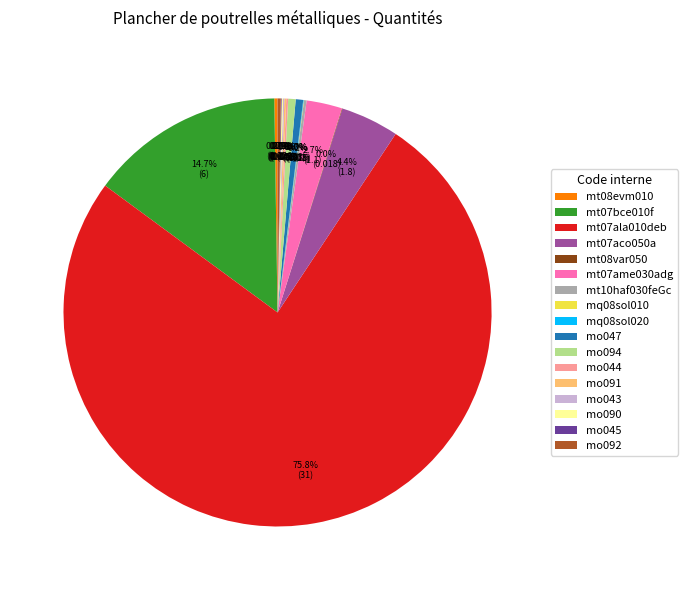

What portion of the pie excludes mo094?

99.4%